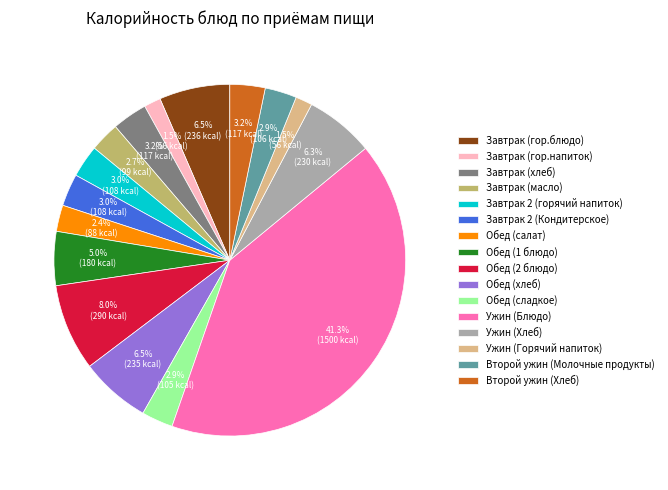

True or false: Завтрак 2 (горячий напиток) accounts for 3% of the total.

True